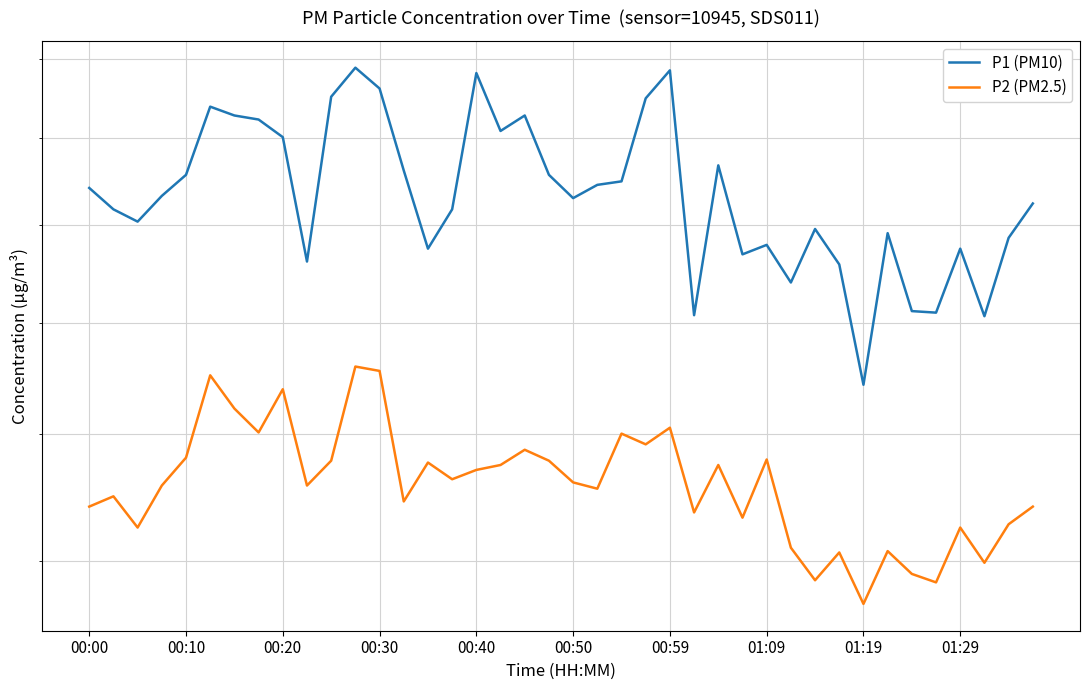

True or false: P1 (PM10) and P2 (PM2.5) cross at least once.

False